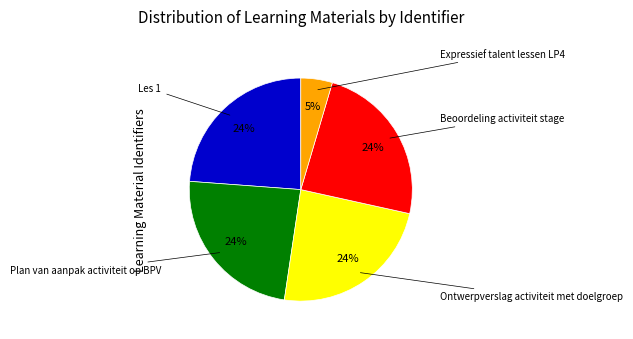

To the nearest percent, what is the average slice percentage?

20%